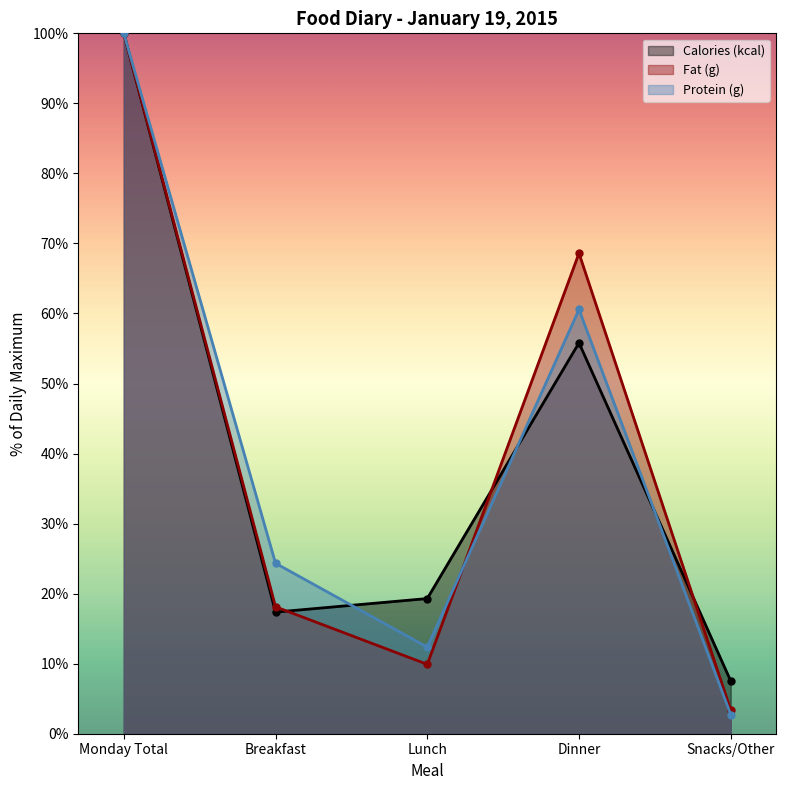

What is the difference between the second highest and minimum values in the Calories (kcal) series?

48.3